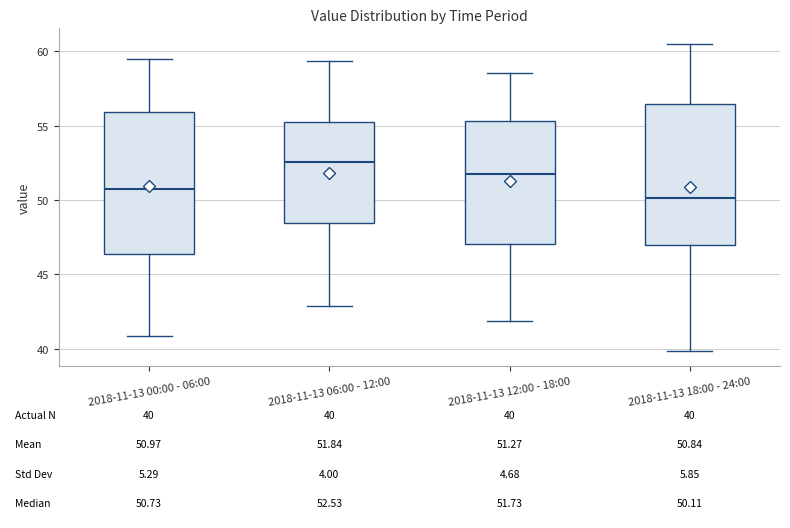

Which box's median line is the highest?

2018-11-13 06:00 - 12:00